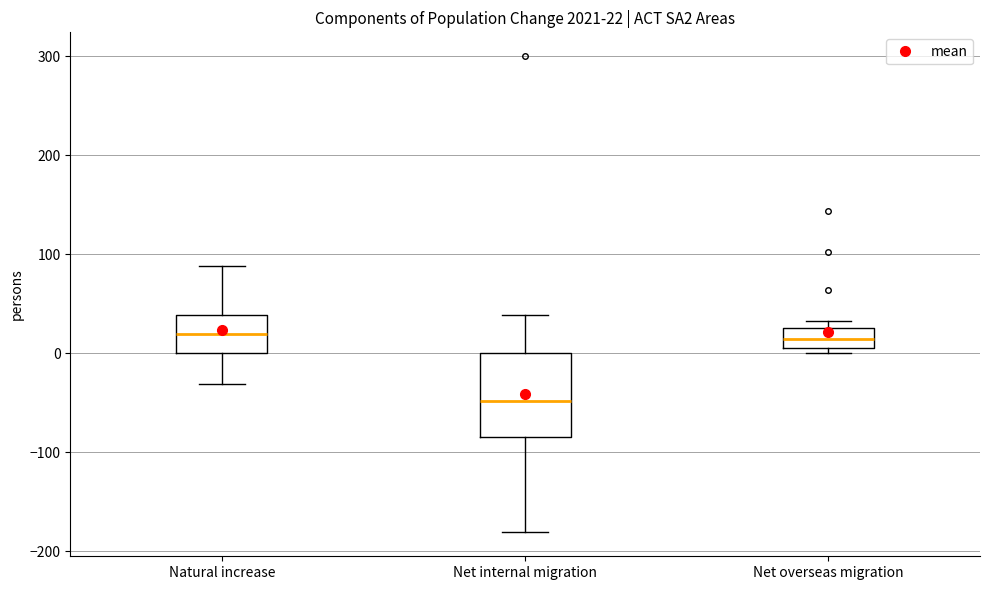

Which box is the tallest, from its lower edge to its upper edge?

Net internal migration